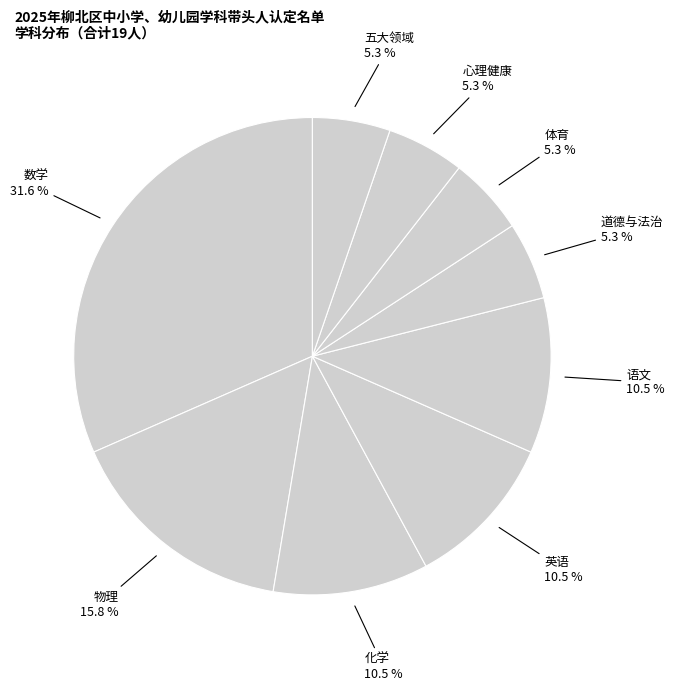

Is there any slice that represents more than half of the pie?

No